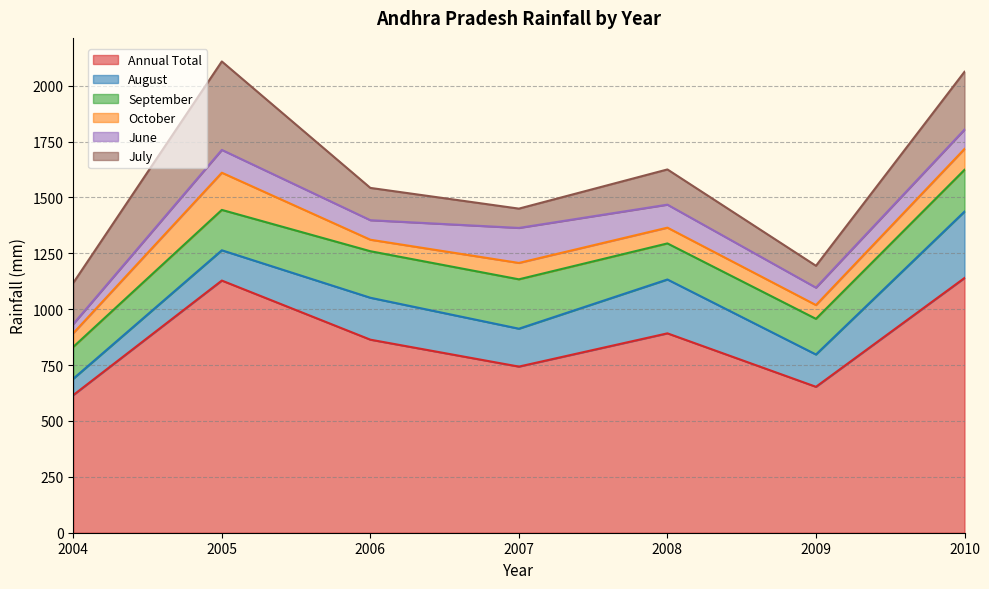

The value of Annual Total at 2008 is 562.1. True or false?

False